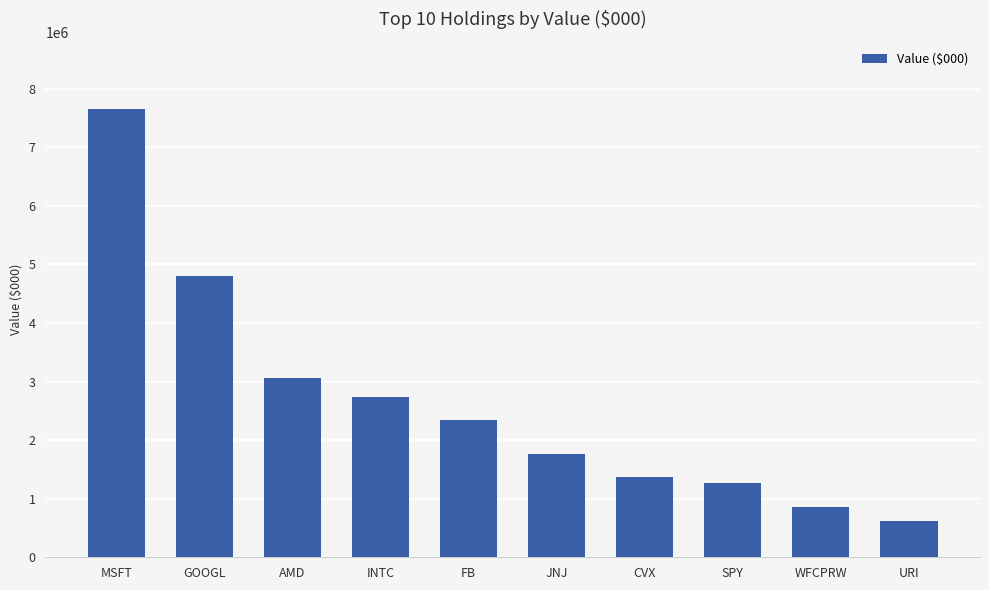

Count the number of categories in the chart.

10